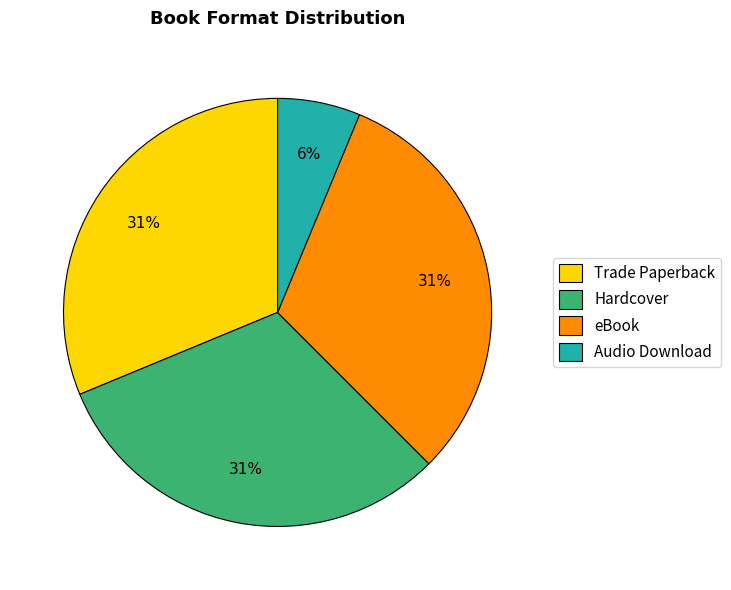

What percentage is the Hardcover slice, to the nearest percent?

31%